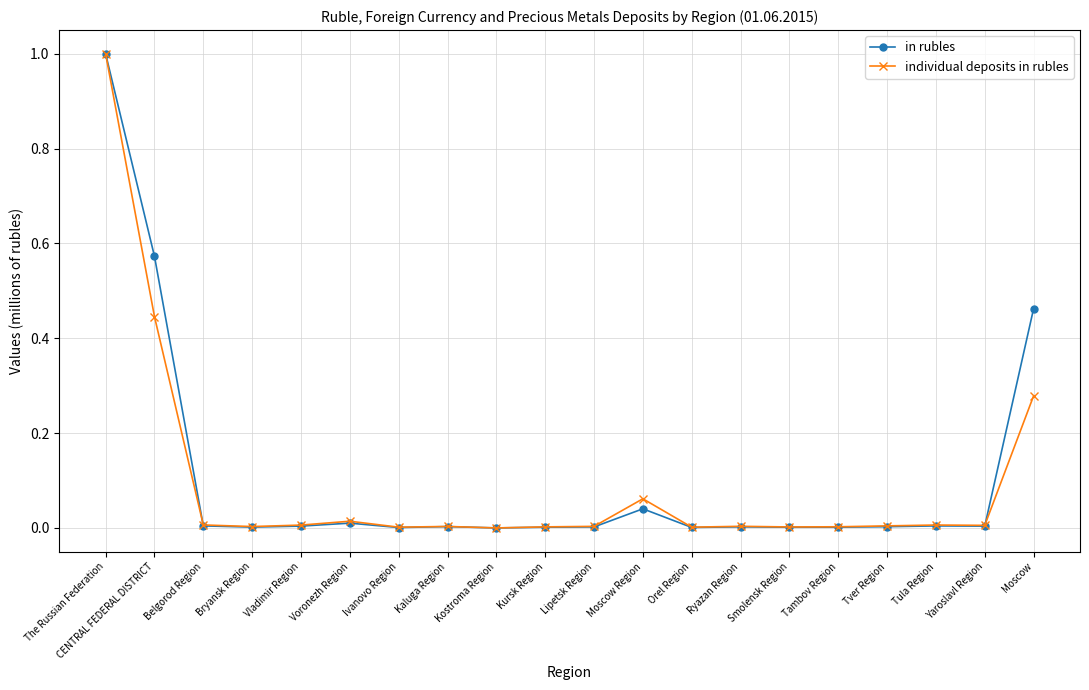

True or false: individual deposits in rubles and in rubles intersect in this chart.

True